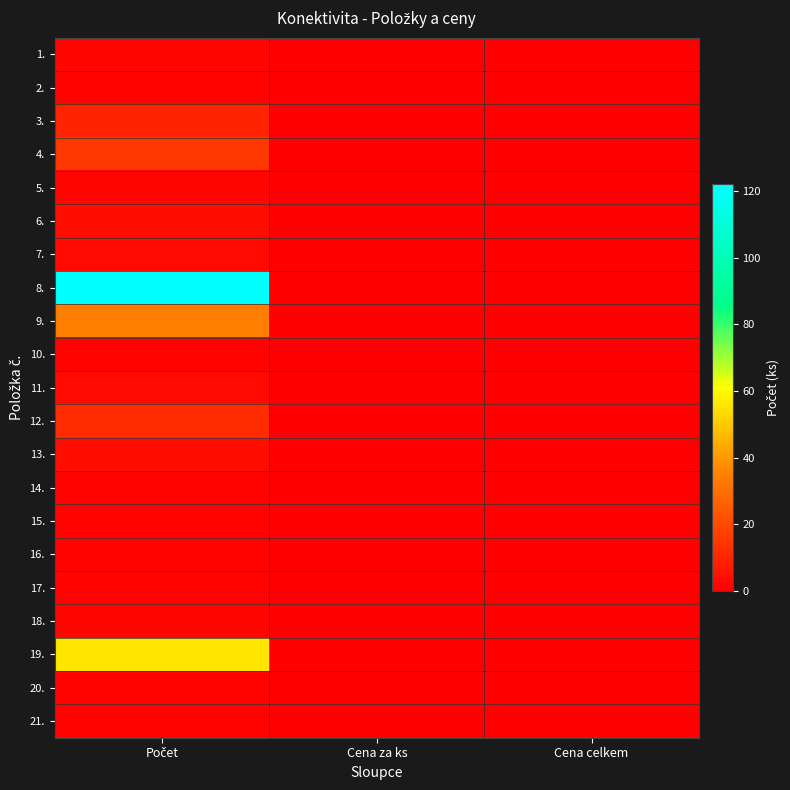

Between Počet and Cena za ks, which series saw the biggest shift?

8.